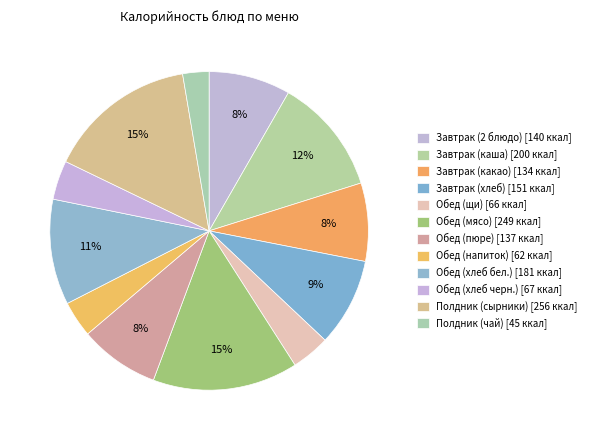

To the nearest percent, what percentage of the pie is Обед (пюре)?

8%